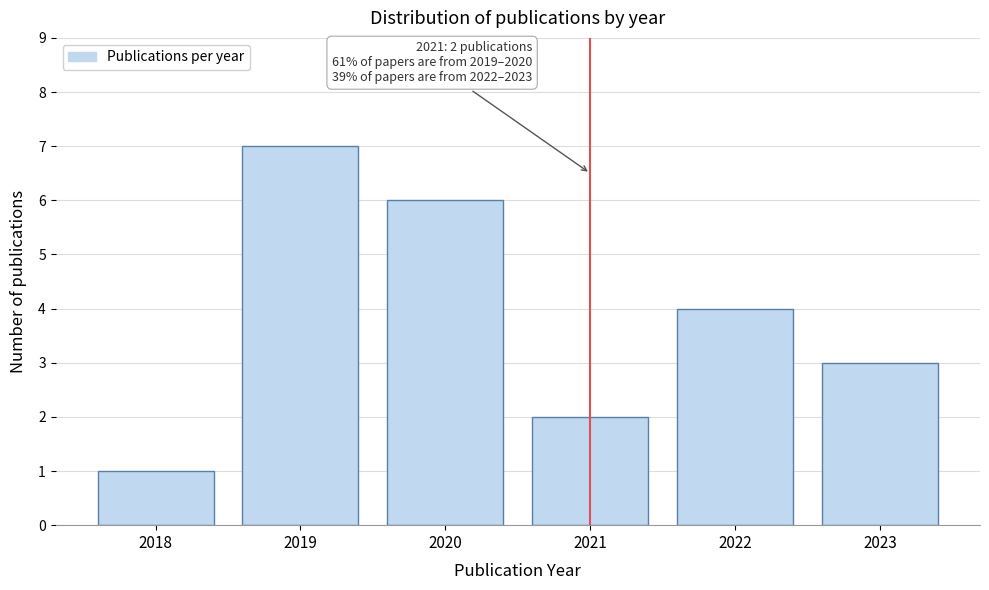

Reading left to right, what are all the values shown in this chart?

1	7	6	2	4	3